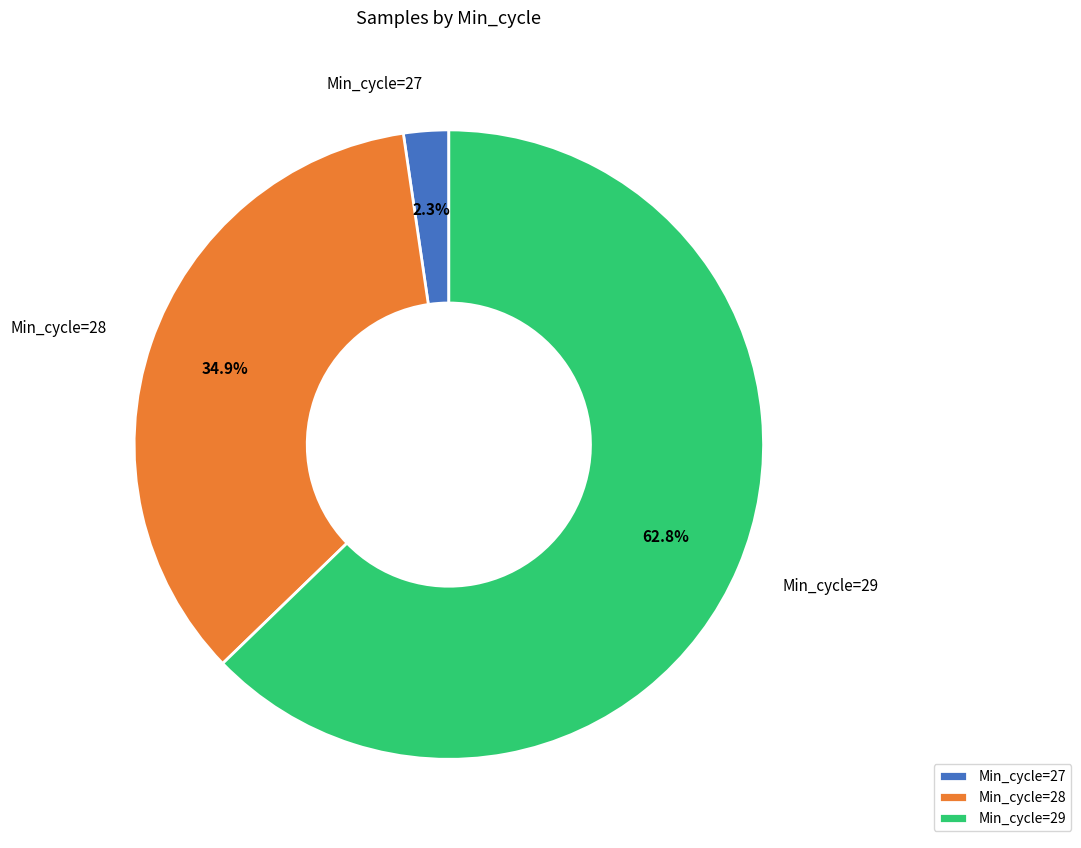

Rank the categories by value from highest to lowest.

Min_cycle=29, Min_cycle=28, Min_cycle=27